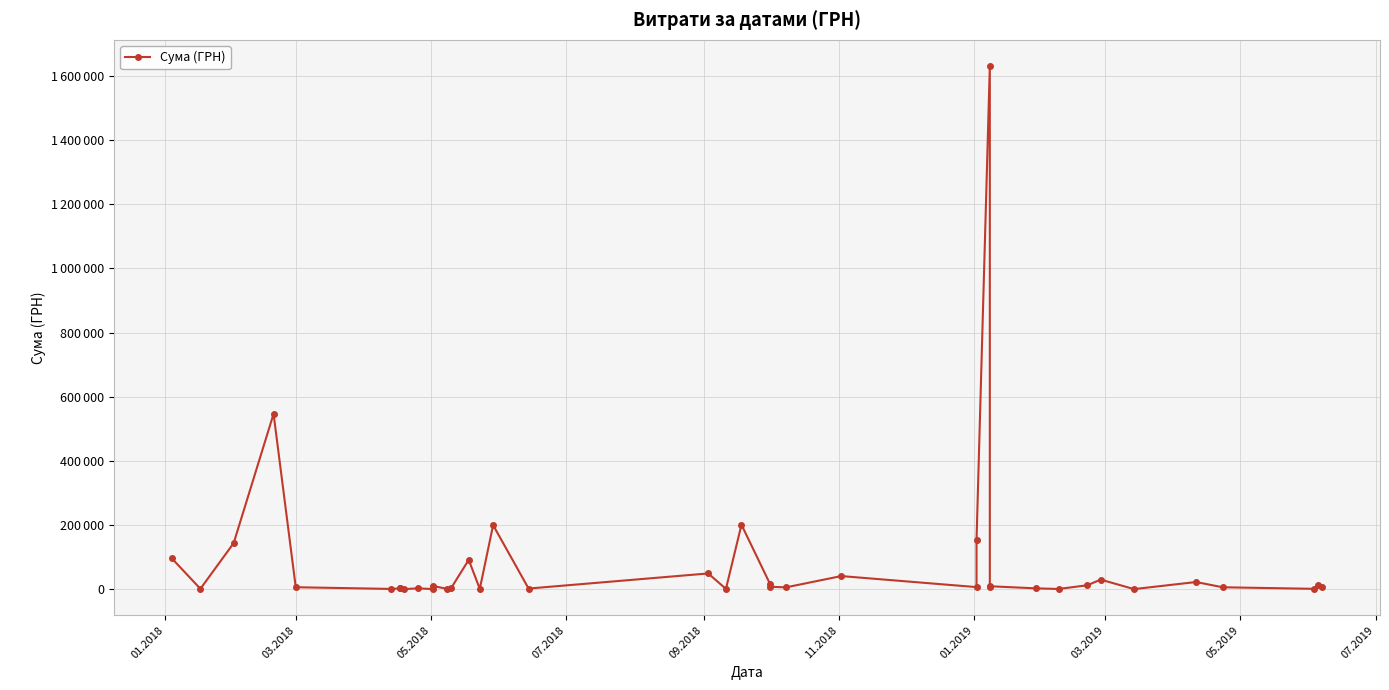

What is the difference between the second highest and second lowest values?

546247.4